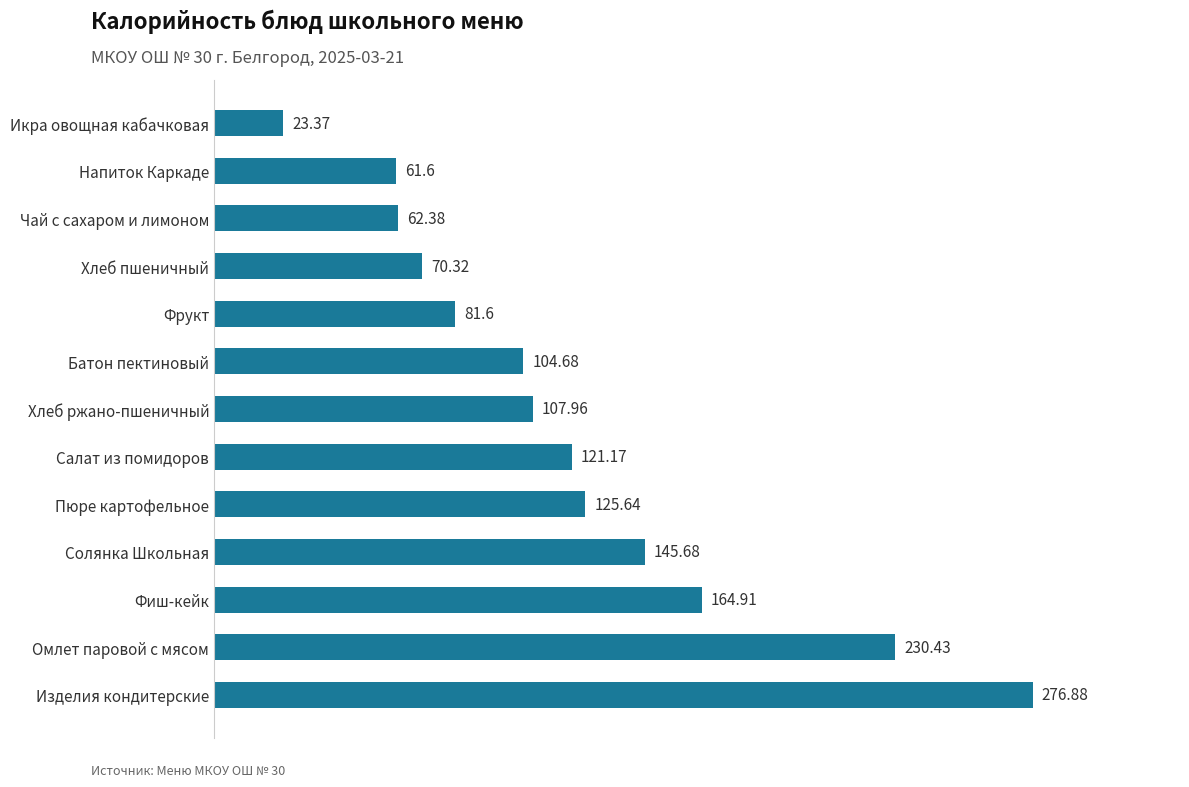

What is the sum of the values at Изделия кондитерские and Хлеб пшеничный?

347.2